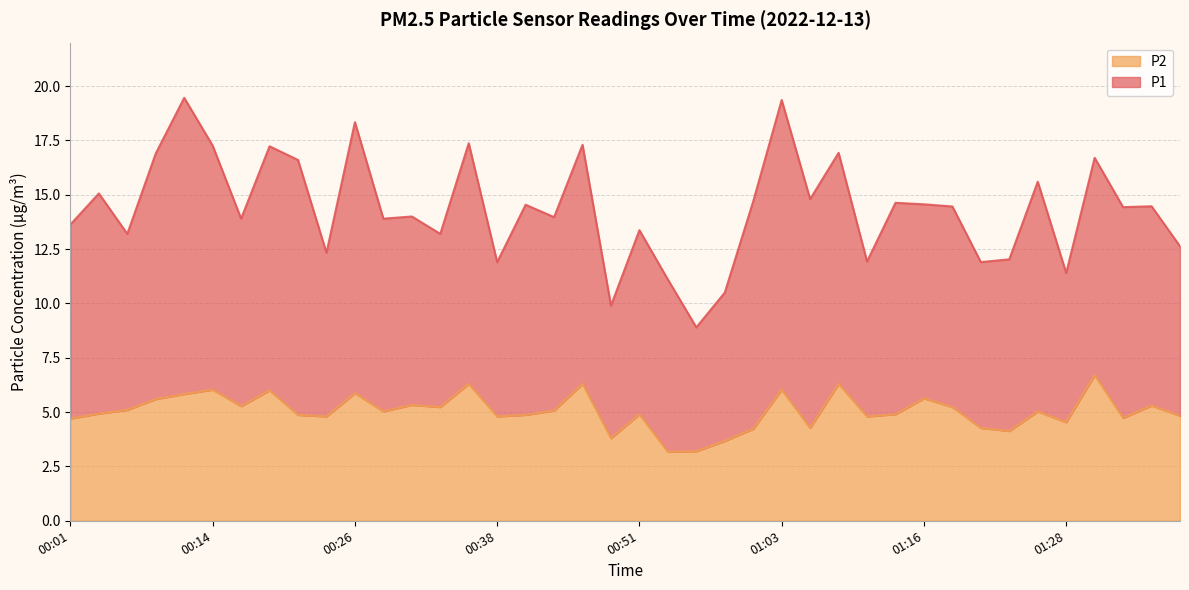

What is the difference between the values at 00:53 and 01:28?

1.4